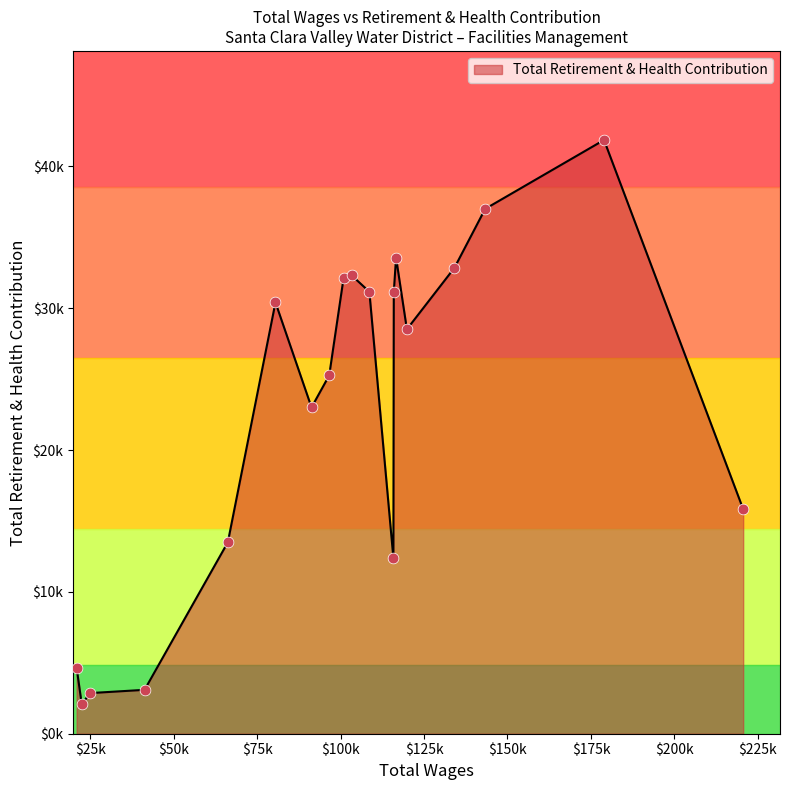

Does the chart have visible grid lines?

No